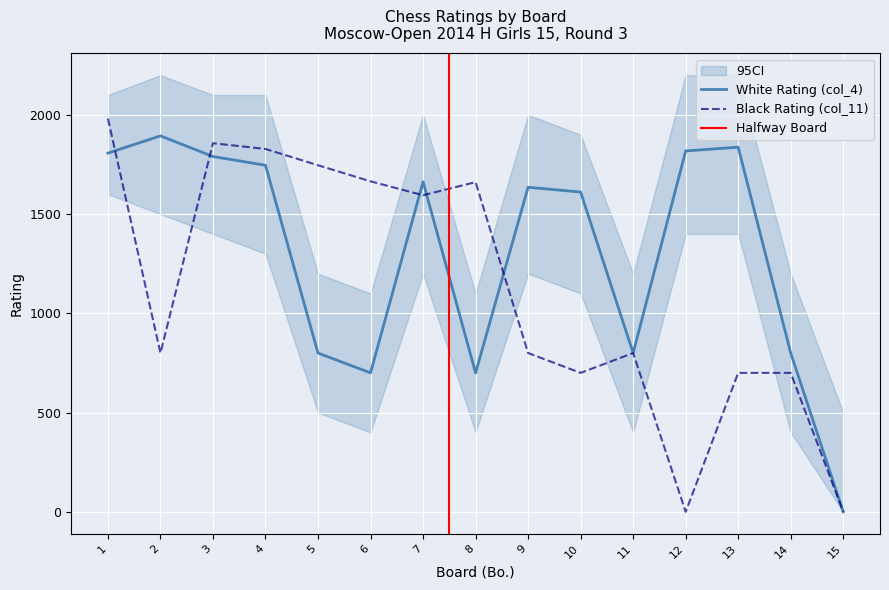

Where do Black Rating (col_11) and White Rating (col_4) first cross each other?

1 and 2